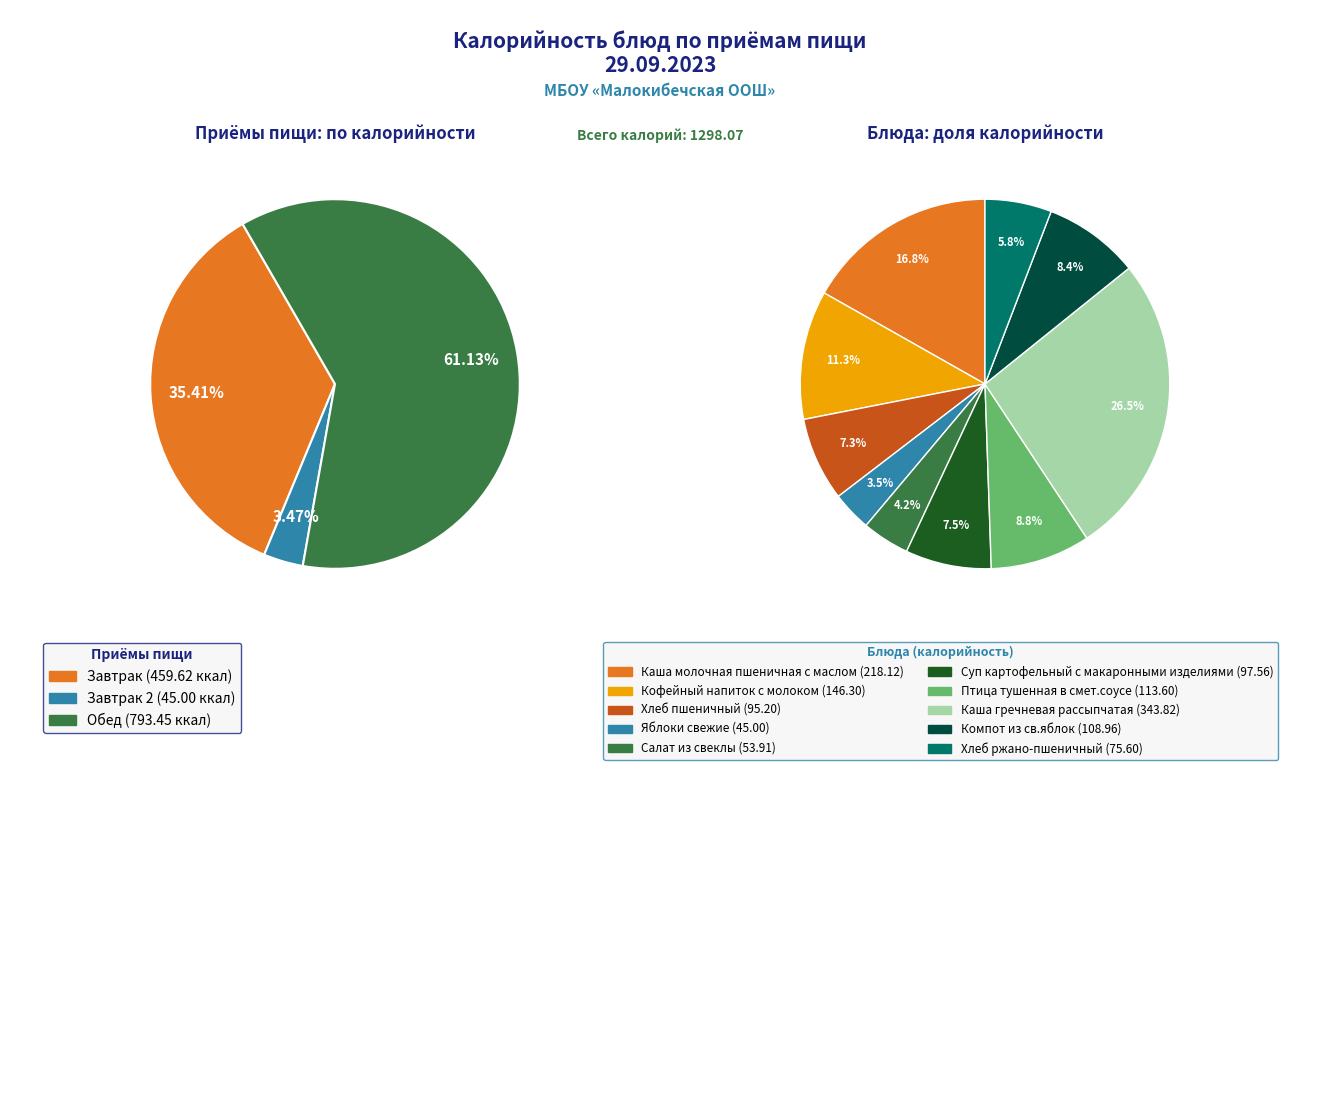

Between Хлеб пшеничный and Хлеб ржано-пшеничный, which is larger?

Хлеб пшеничный